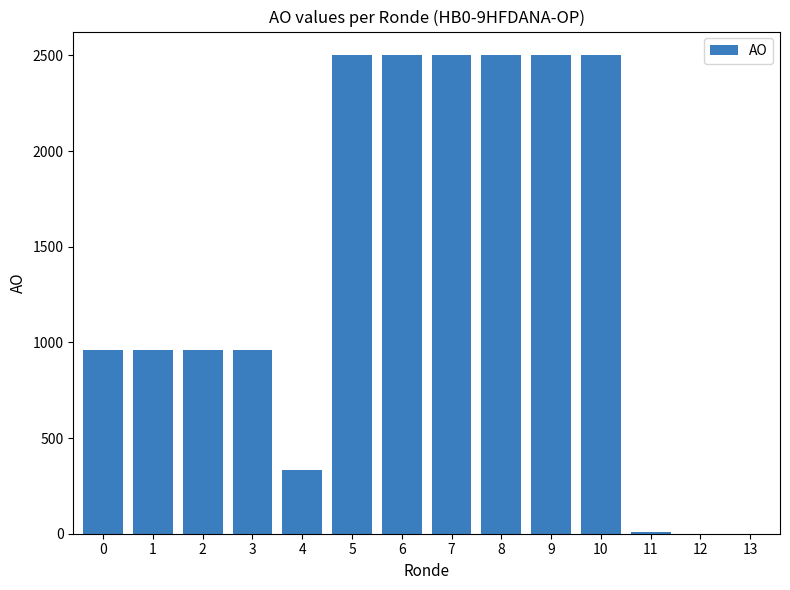

What is the sum of all values?

19177